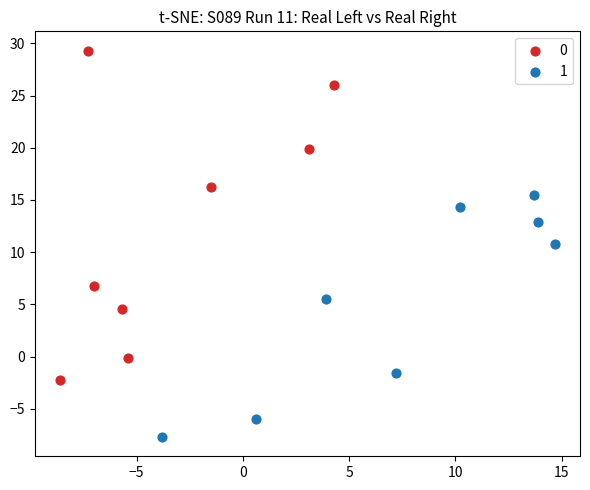

What are all the series names shown in the legend?

0, 1